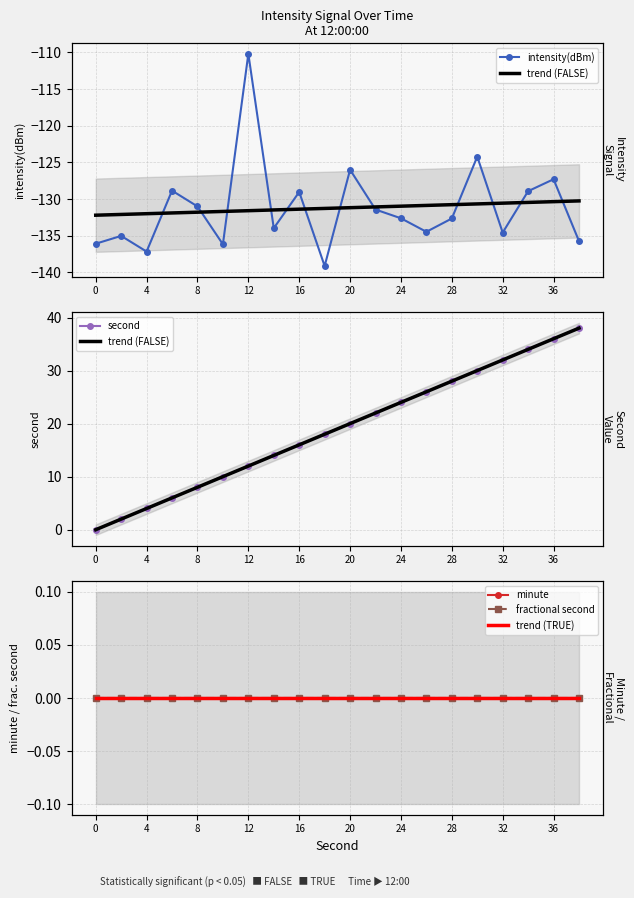

True or false: second has more than 0 interior local peaks.

False